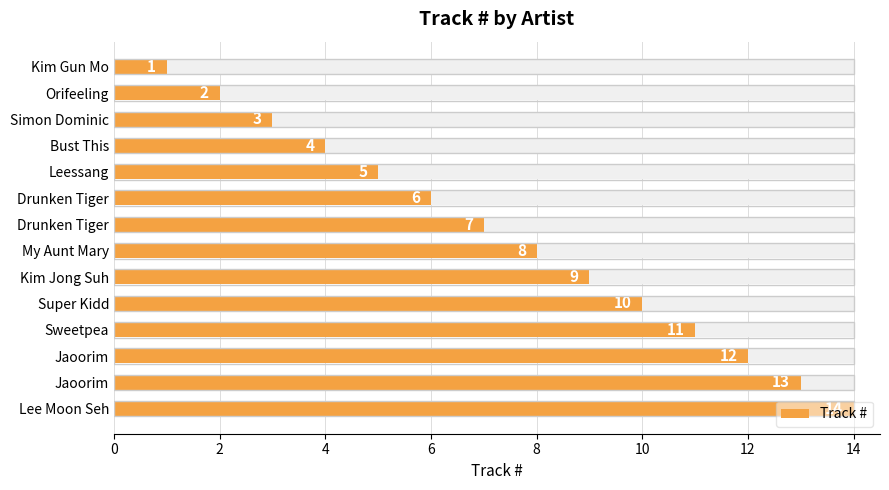

Reading left to right, what are all the values shown in this chart?

1	2	3	4	5	6	7	8	9	10	11	12	13	14